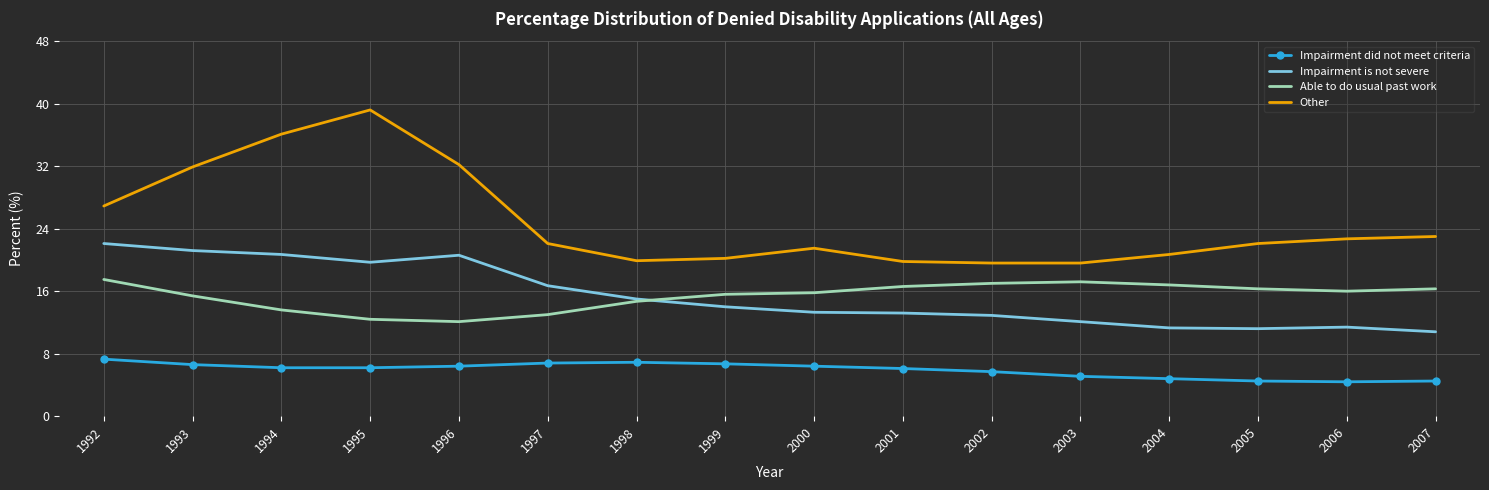

Is it true that Other equals 23.0 at 2007?

True